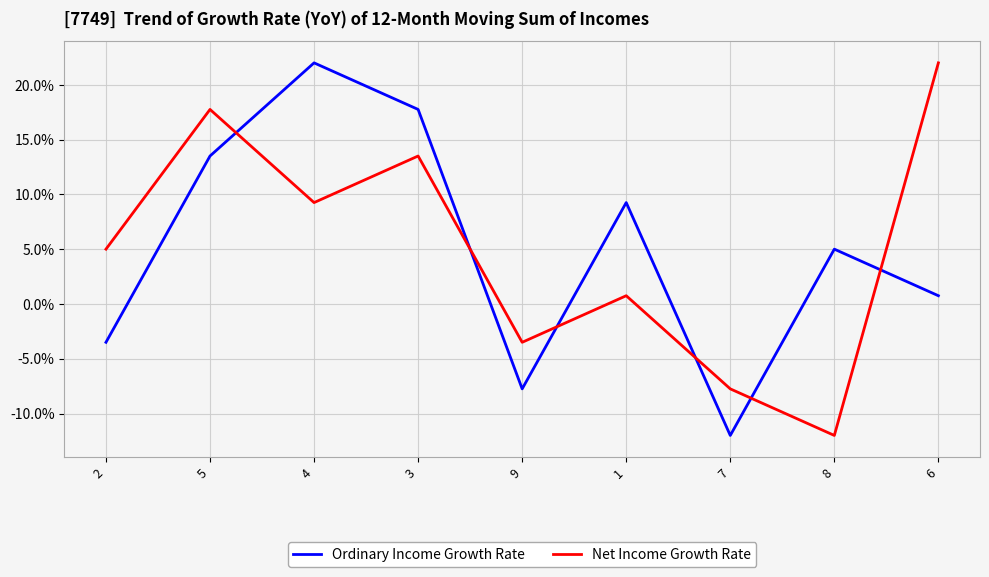

How many interior local valleys does the Net Income Growth Rate series have?

3